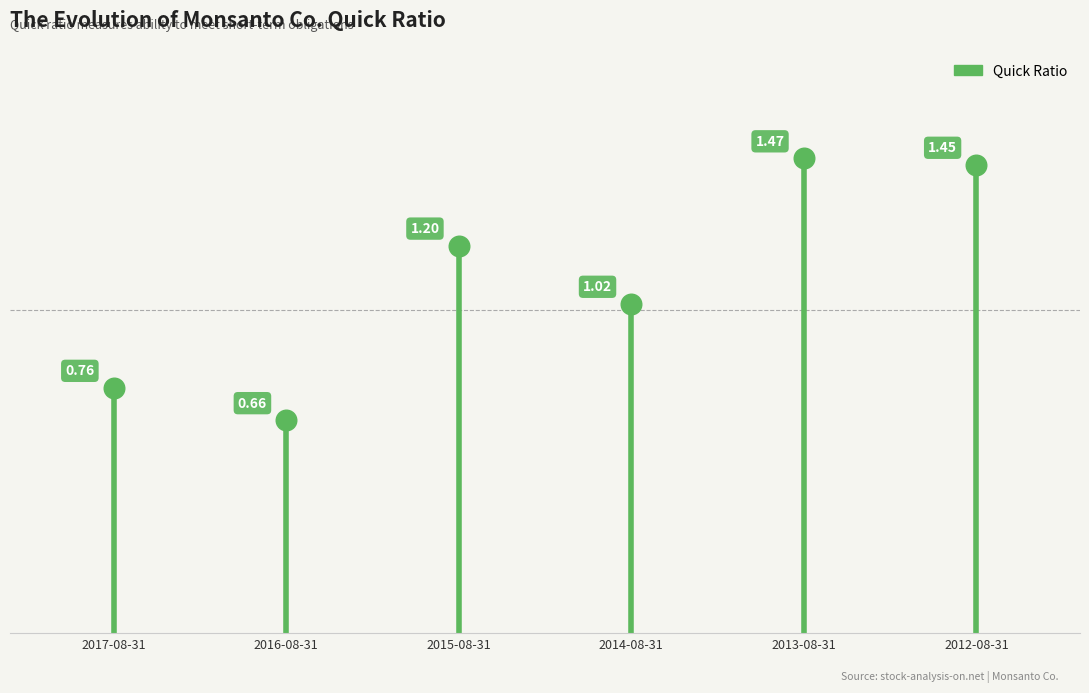

What is the average Y value?

1.1